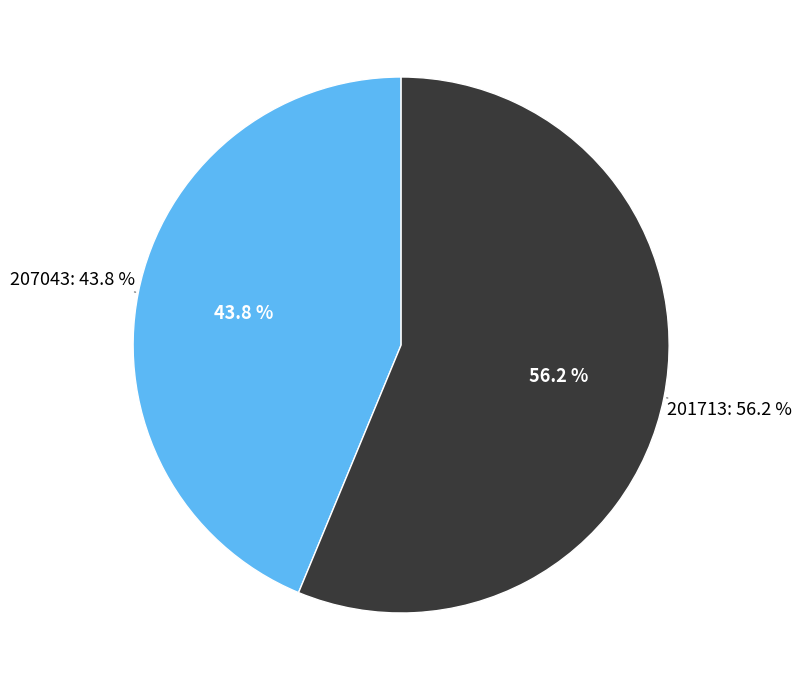

Does any single category account for the majority?

Yes